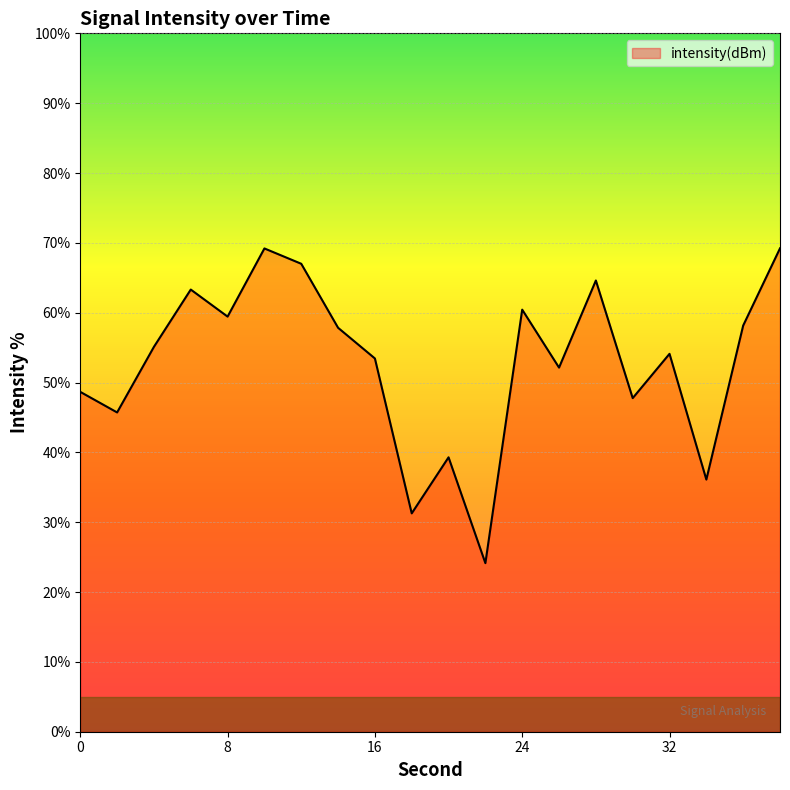

What is the maximum value shown in the chart?

69.2